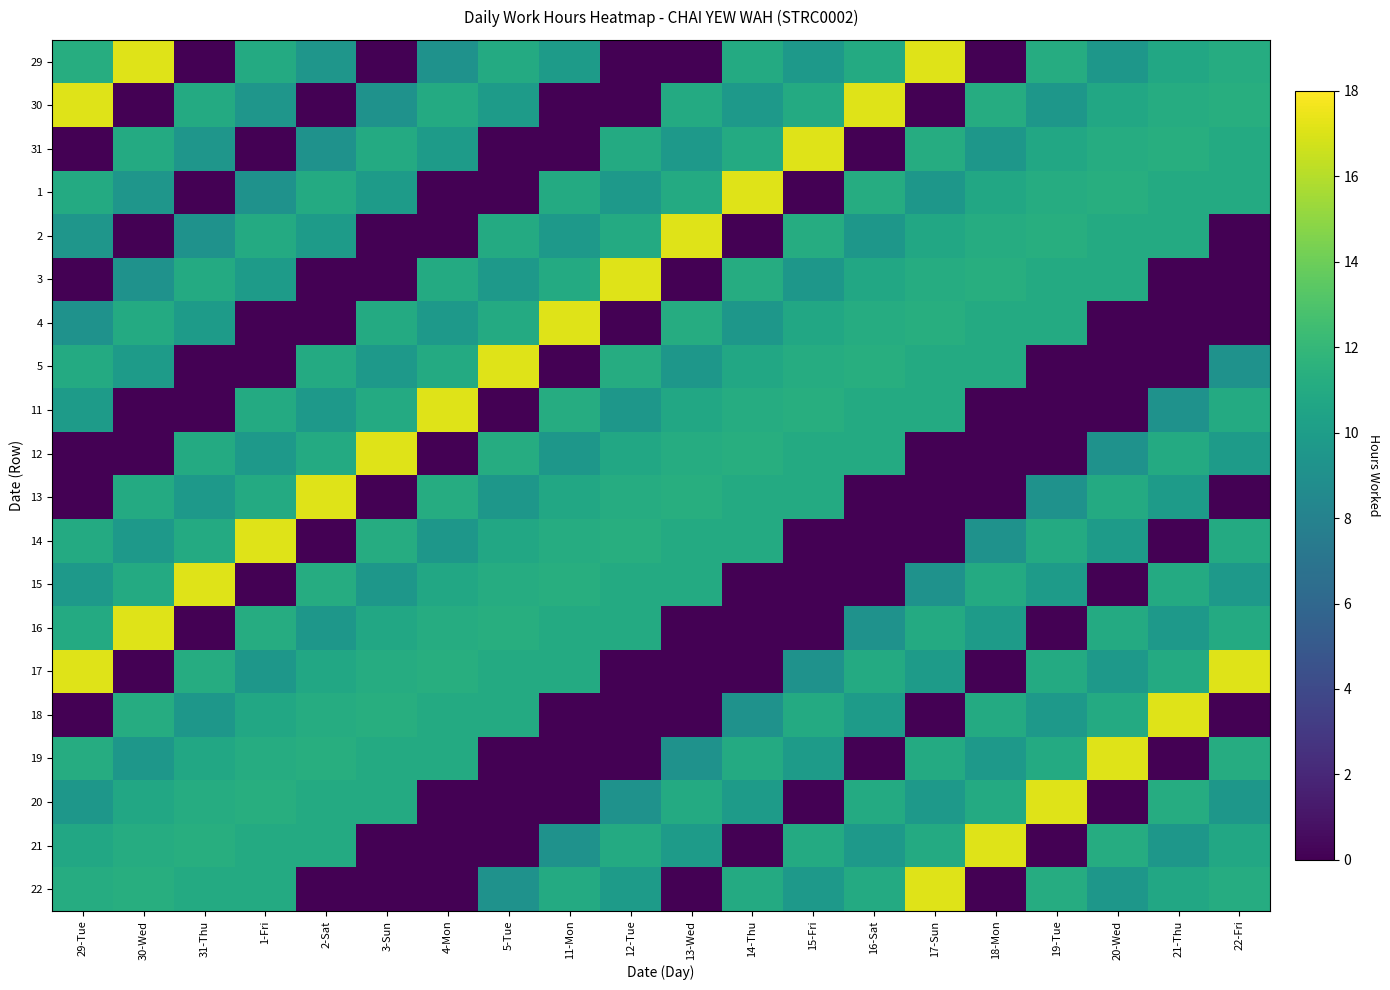

Which series changed the most between 17-Sun and 18-Mon?

29